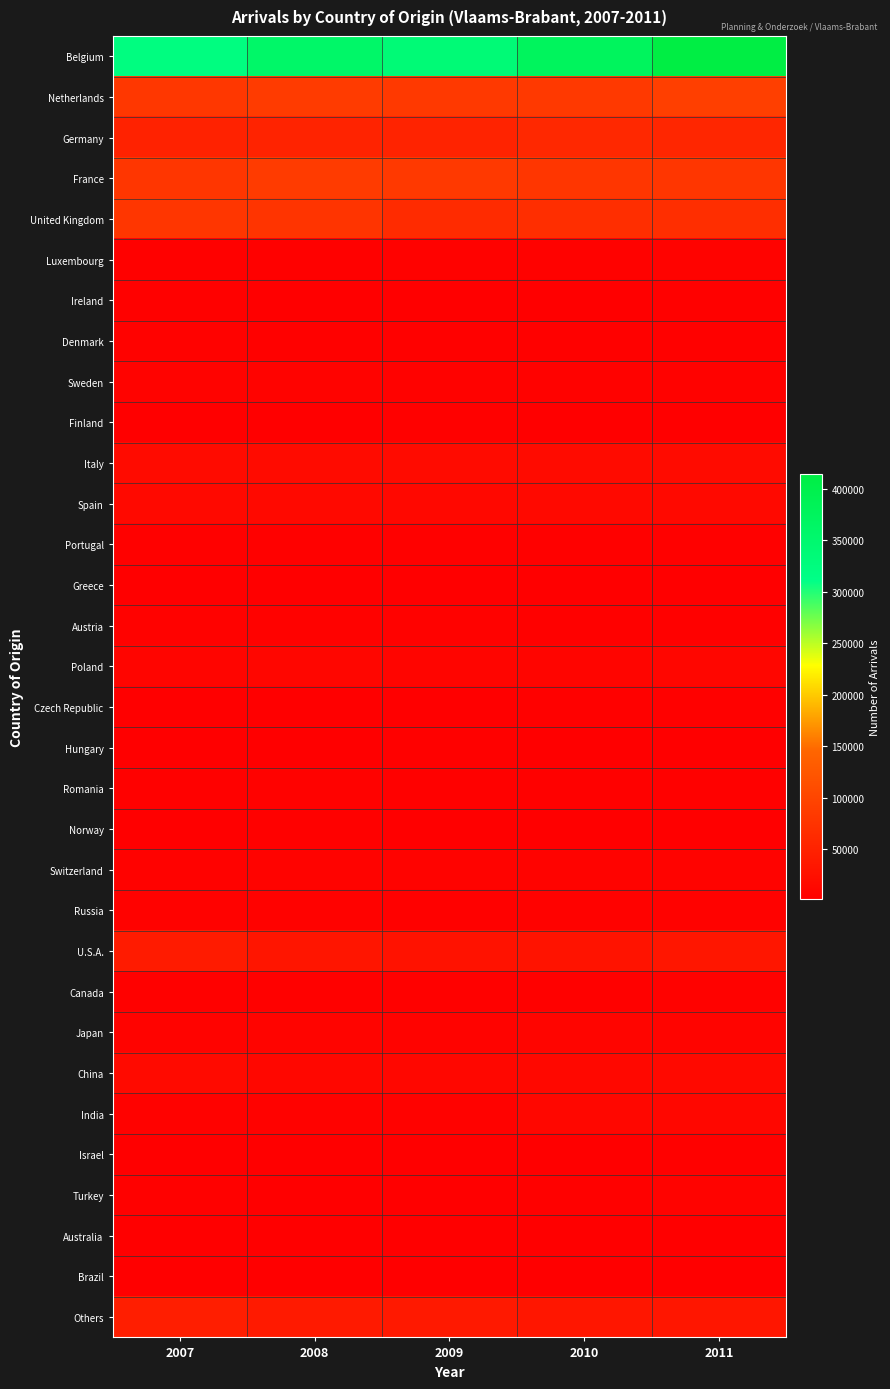

What is the total value across all series at 2010?

868875